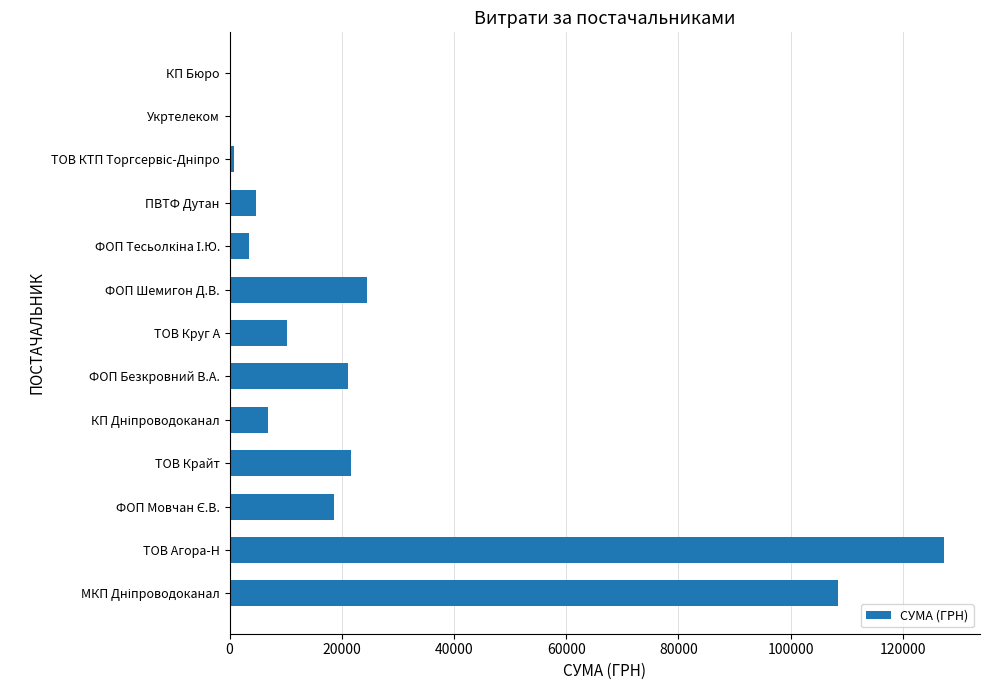

The value at ФОП Шемигон Д.В. is 24450.0. True or false?

True